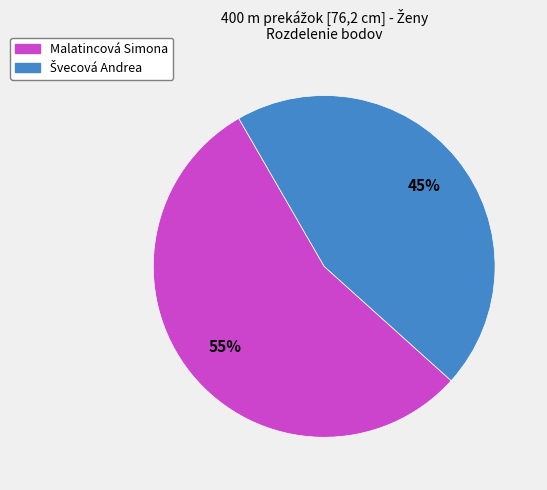

How many segments does this pie chart have?

2